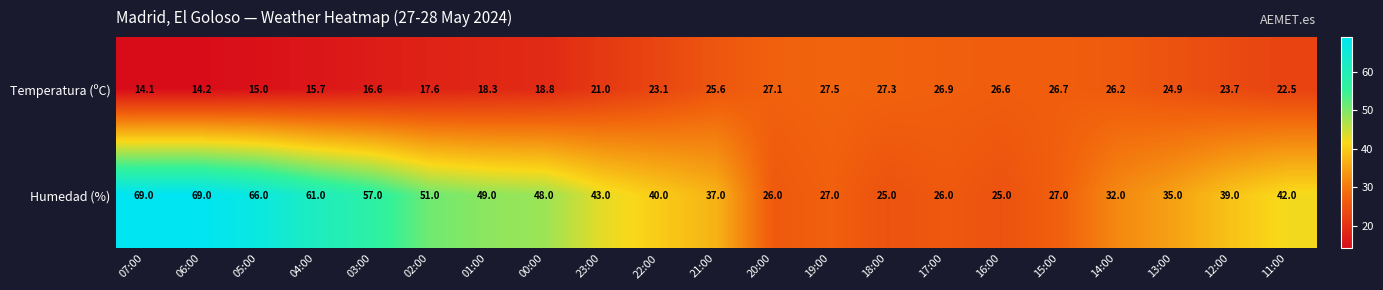

What is the spread (max minus min) of values at 22:00?

16.9